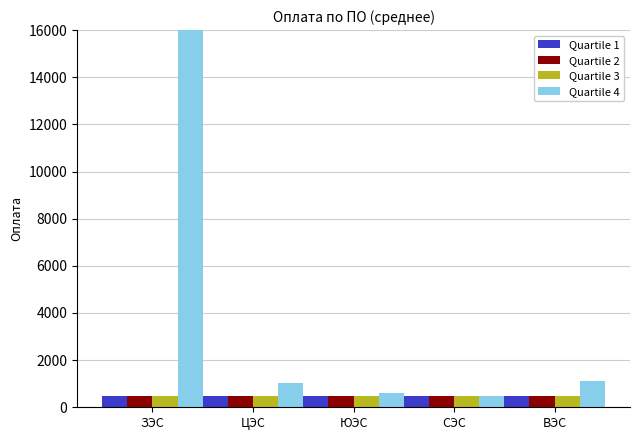

True or false: Quartile 2 has a value of 777.3 at ЗЭС.

False